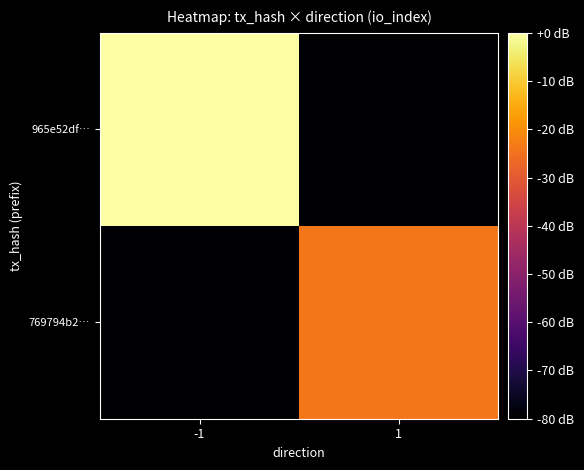

Reading left to right, transcribe all the data shown in this chart.

965e52df…: -1=0.0	1=-80.0
769794b2…: -1=-80.0	1=-24.0